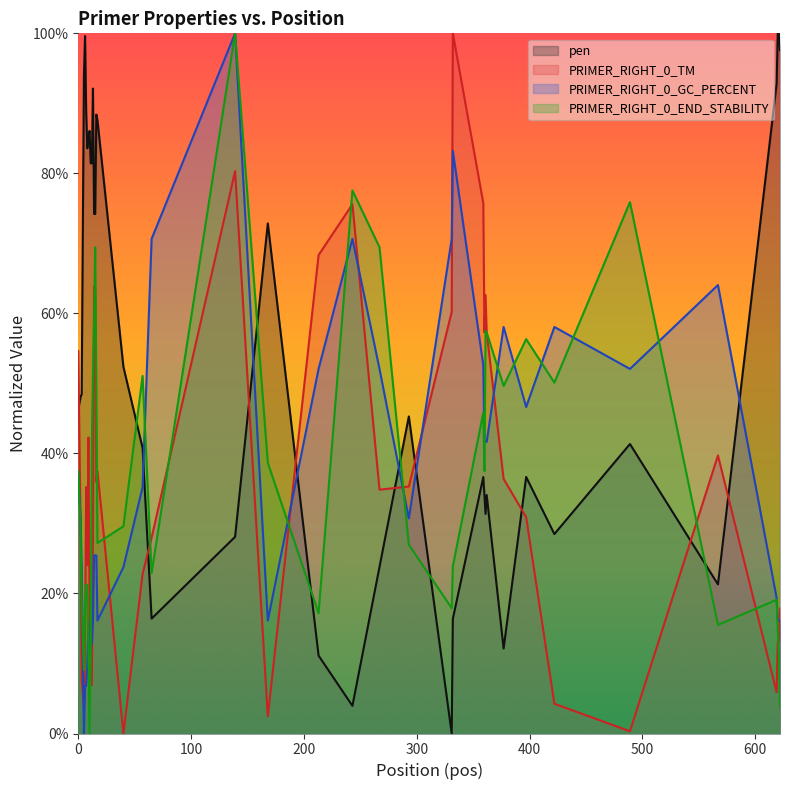

Which series has the largest total across all categories?

pen